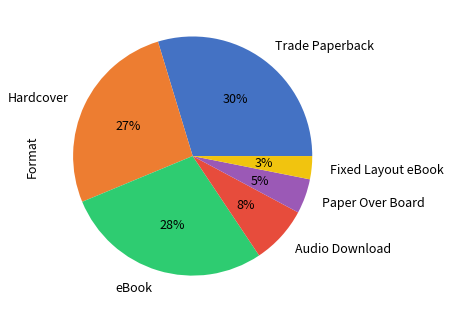

To the nearest percent, what percentage of the pie is Audio Download?

8%